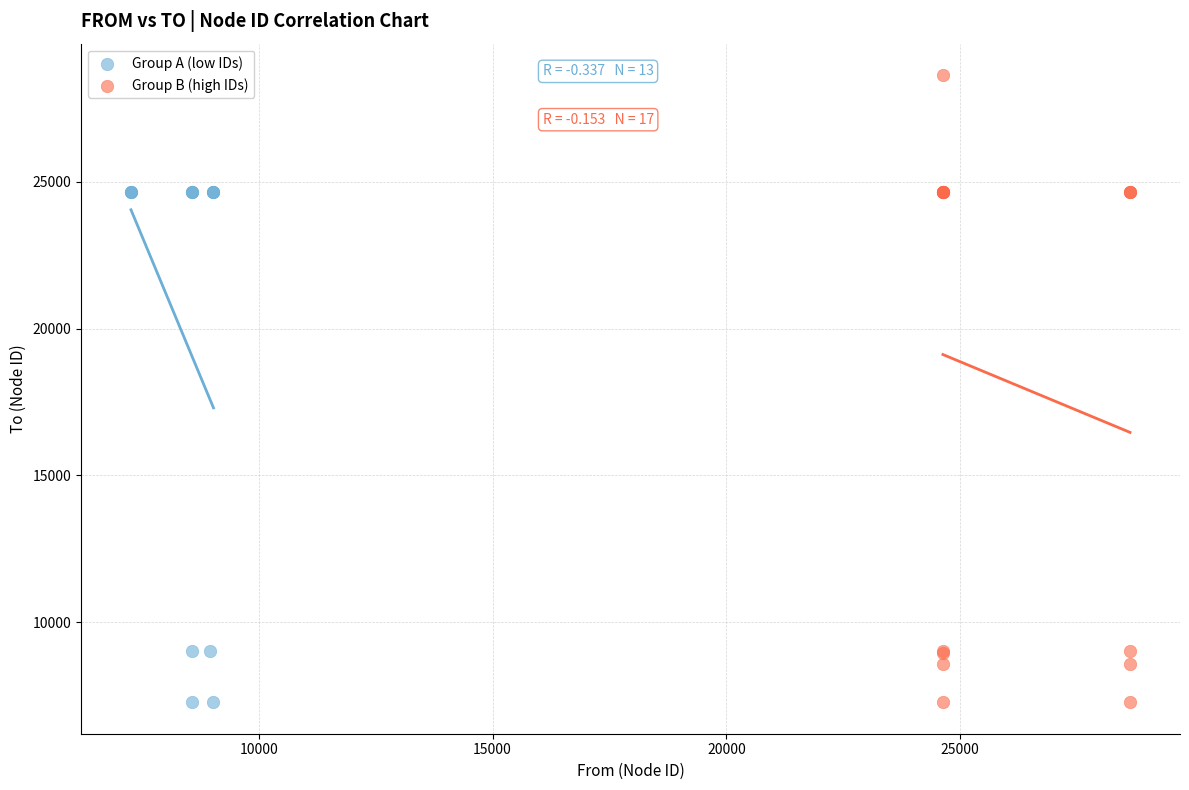

Which series reaches the maximum Y coordinate?

Group B (high IDs)